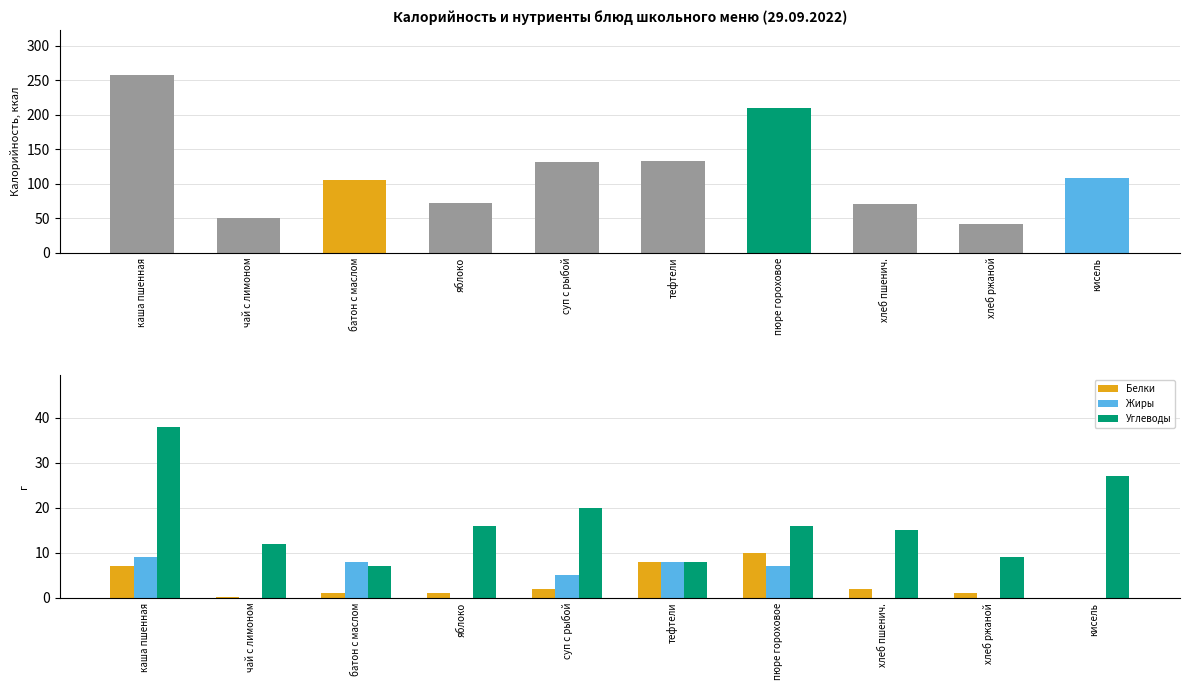

Is the value of Жиры at яблоко greater than the value of Калорийность at каша пшенная?

No